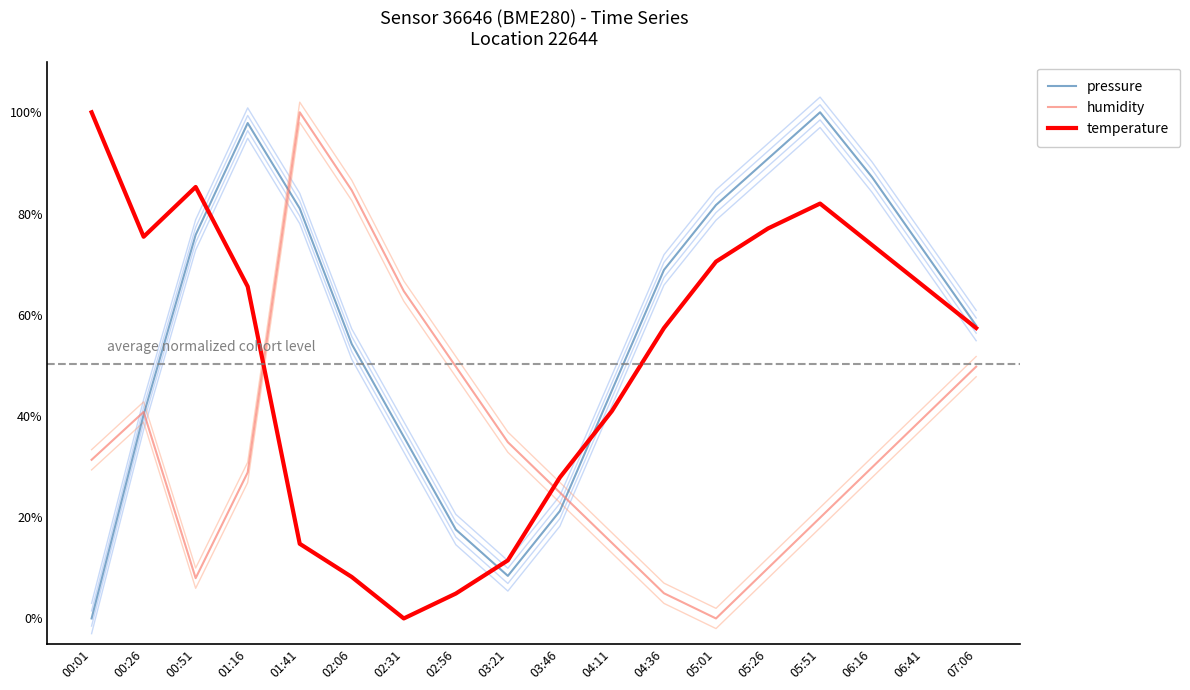

What is the label of the 15th point from the right?

01:16